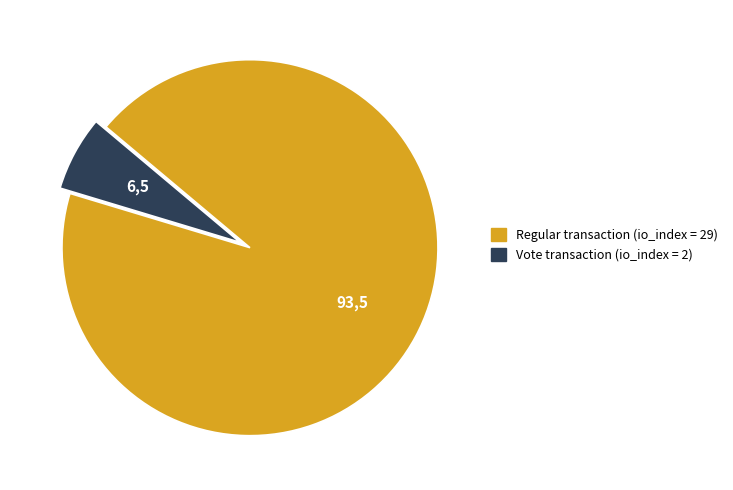

Does any single category account for the majority?

Yes